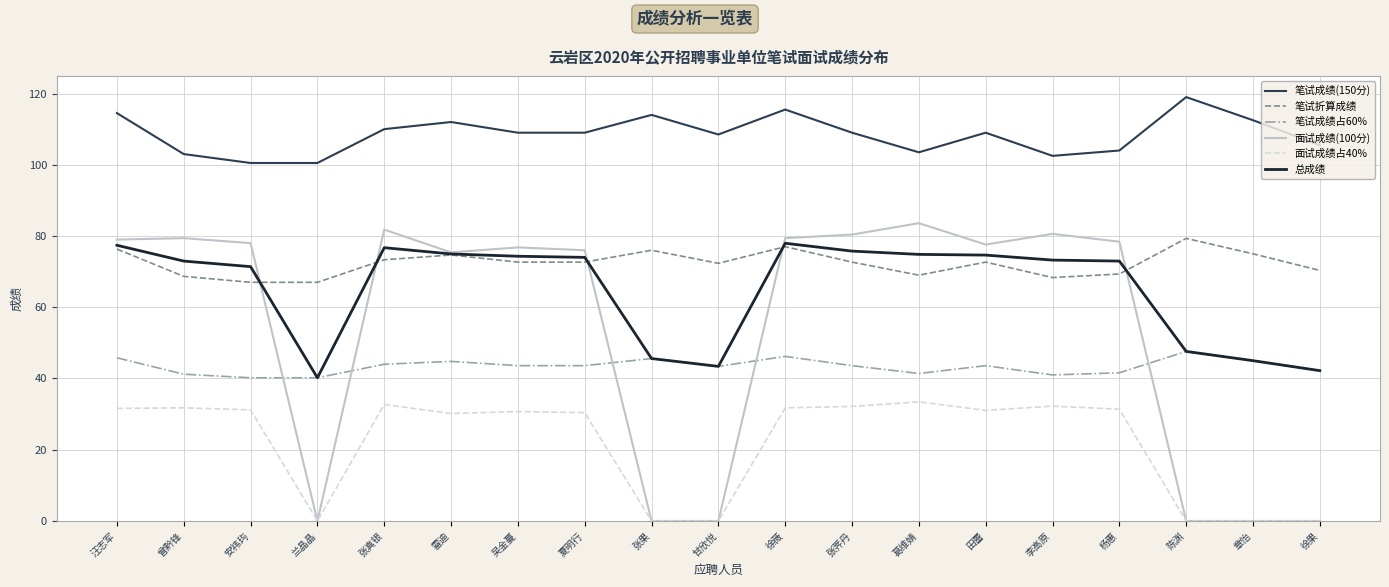

What is the sum of all 笔试折算成绩 values?

1374.3